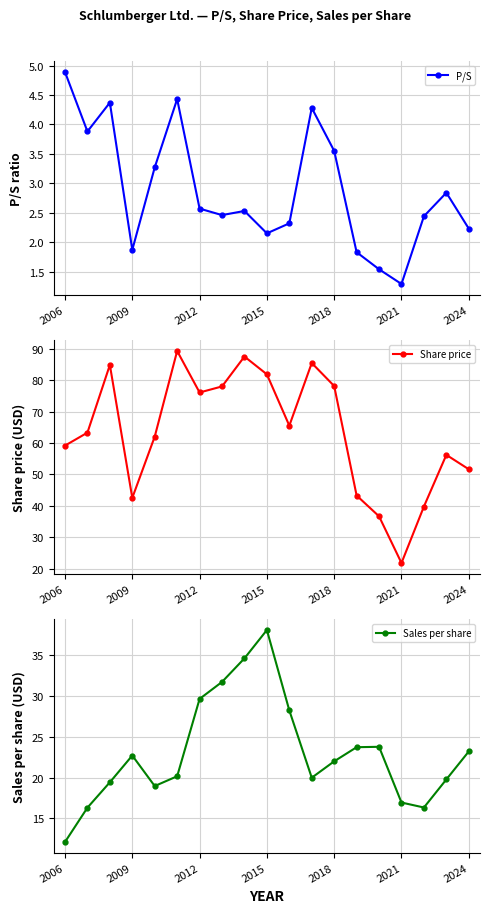

What is the difference between the second highest and minimum values in the P/S series?

3.1